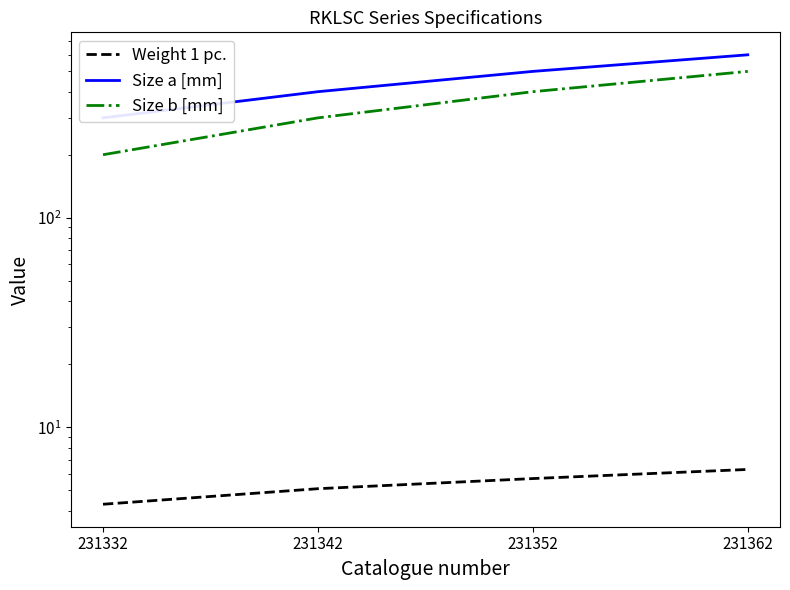

What is the sum of all Weight 1 pc. values?

21.4